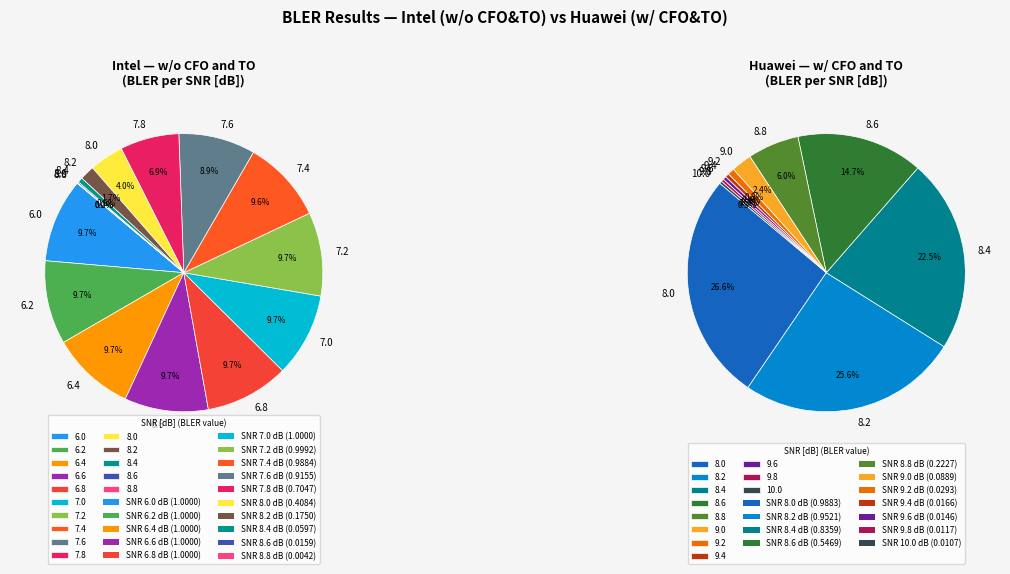

To the nearest percent, what is the difference between the largest and smallest slice percentages?

9%